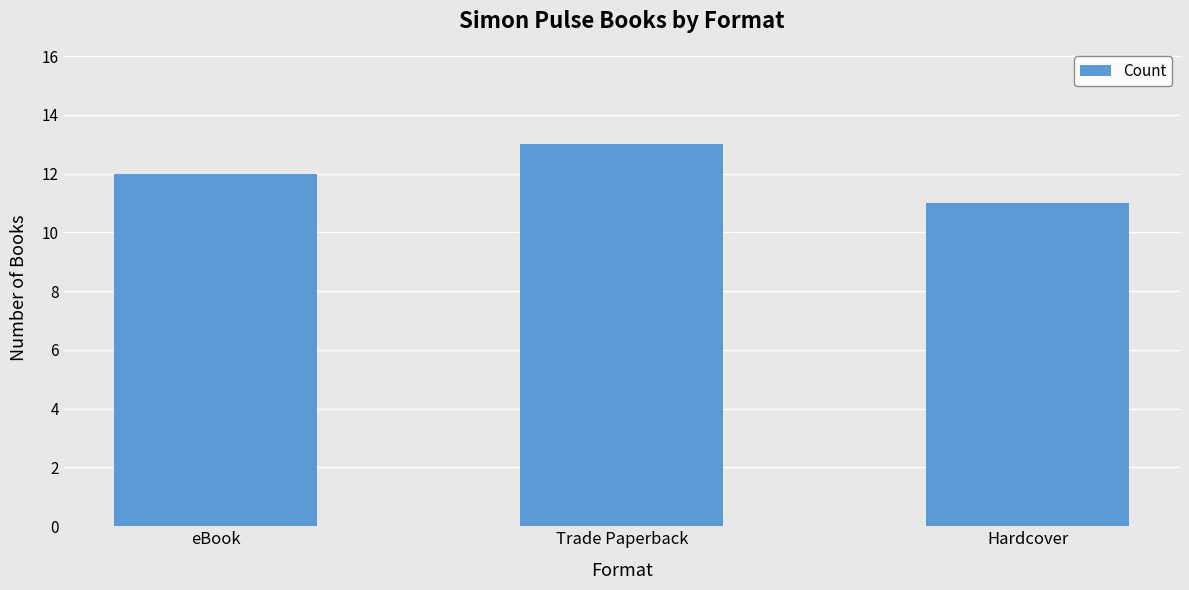

True or false: the data shows 12 at eBook.

True